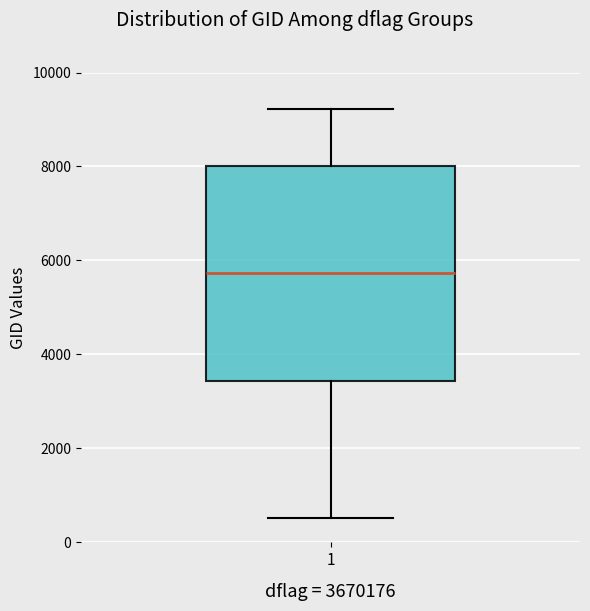

Where does the median line of the box at x = 1 sit on the y-axis? The values are not printed on the chart, so give them approximately, as read against the axis.

5800